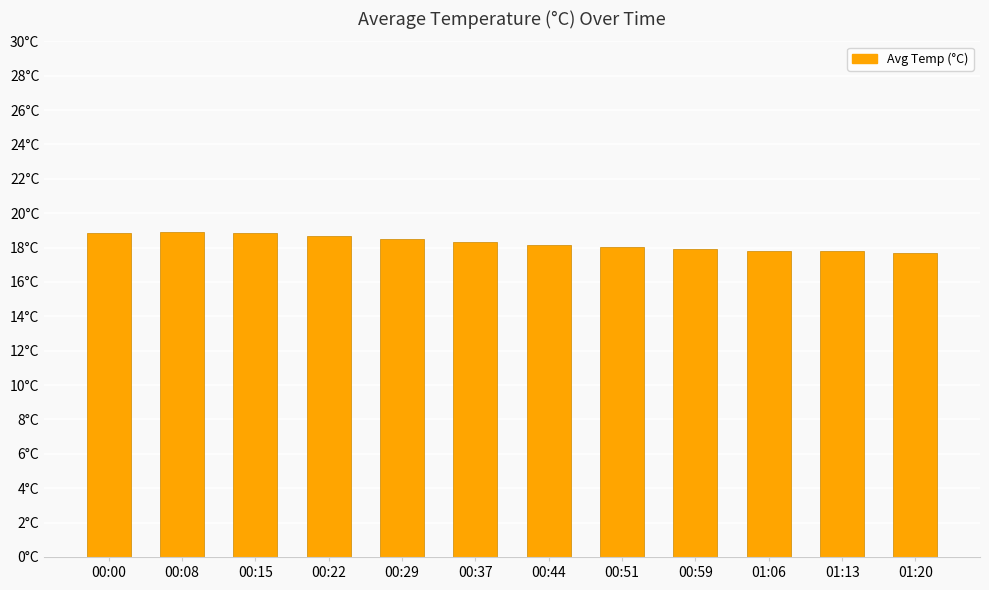

What is the value of the 1st bar from the left?

18.8